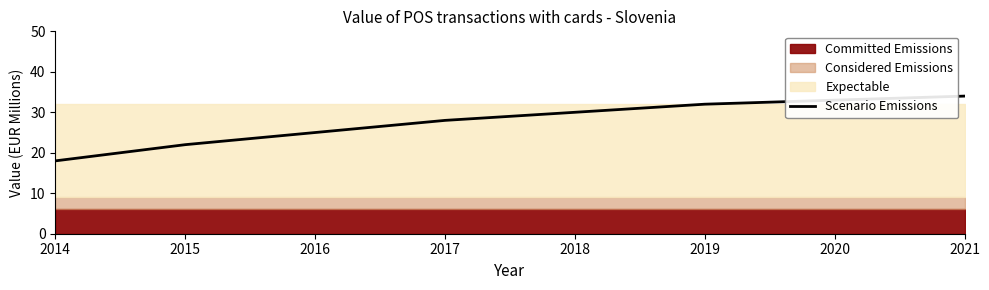

Read the value at 2019.

32